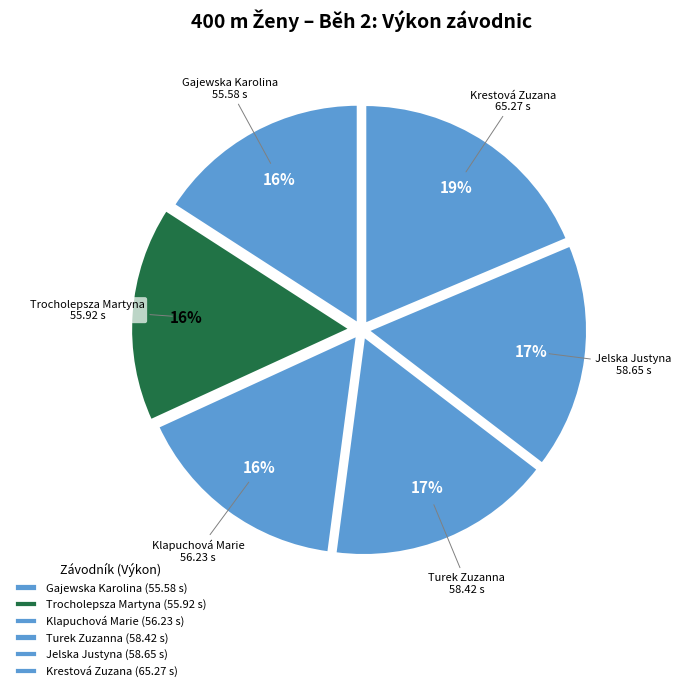

To the nearest percent, what is the combined percentage of Turek Zuzanna and Gajewska Karolina?

33%